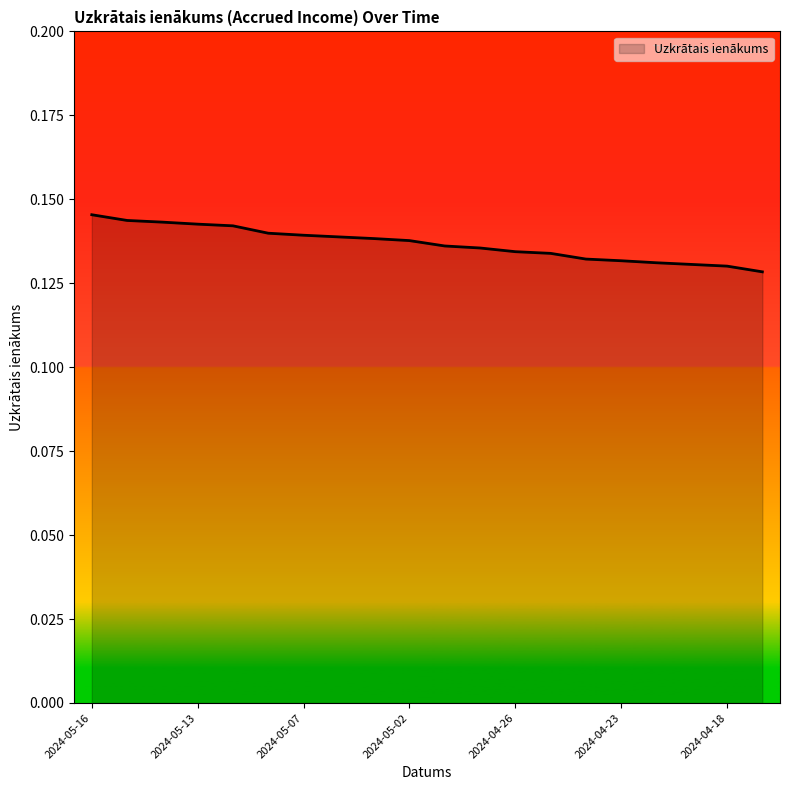

Which label corresponds to the largest value in the chart?

2024-05-16